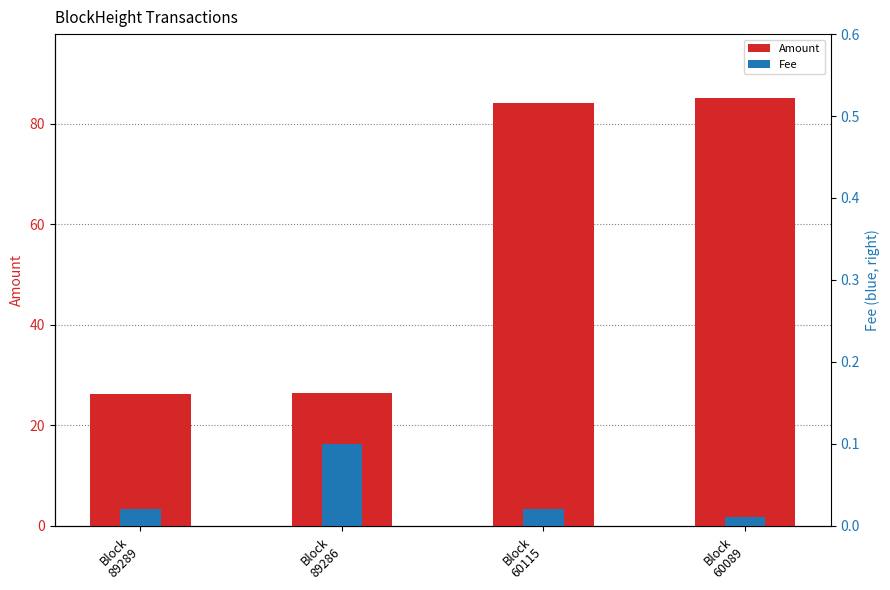

What is the approximate value of Amount at Block
89286?

26.3